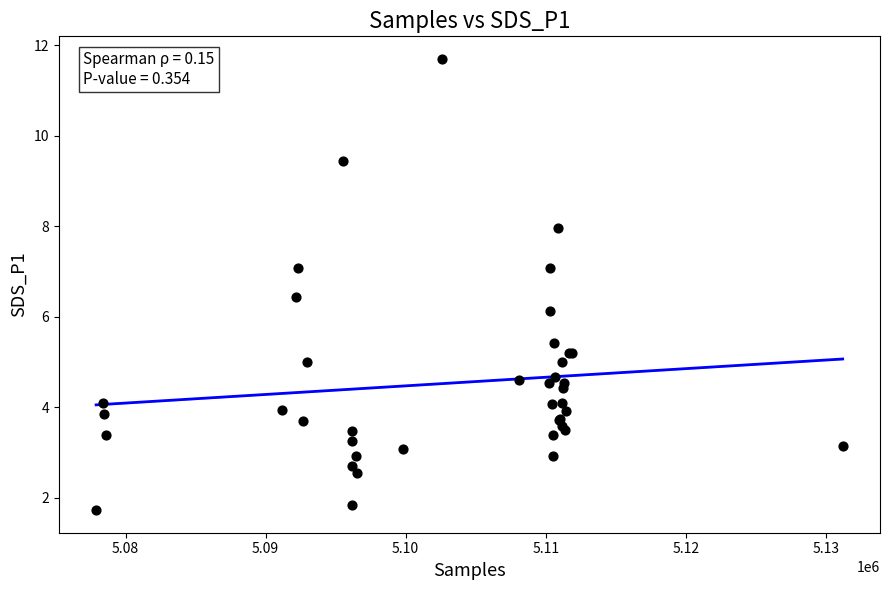

What Y value in the scatter plot is closest to 6?

6.1